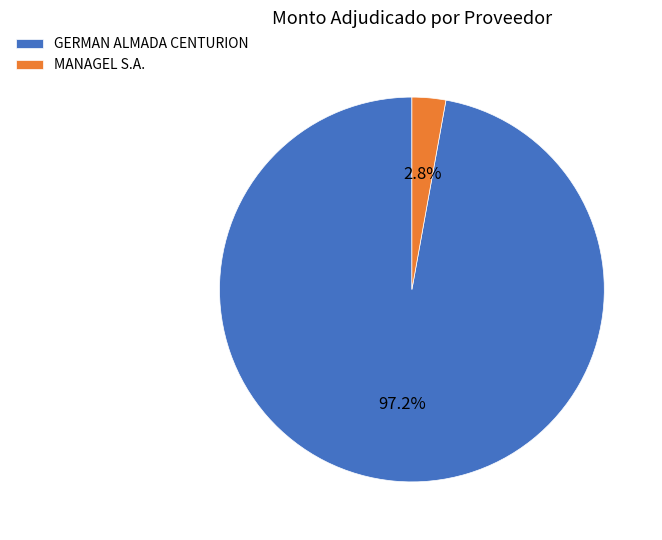

Is it true that MANAGEL S.A. is 8% of the pie?

False